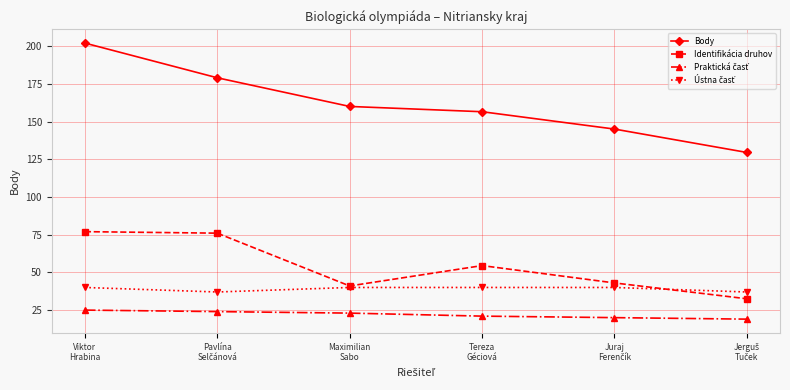

True or false: Identifikácia druhov has more than 2 points higher than both neighbors.

False